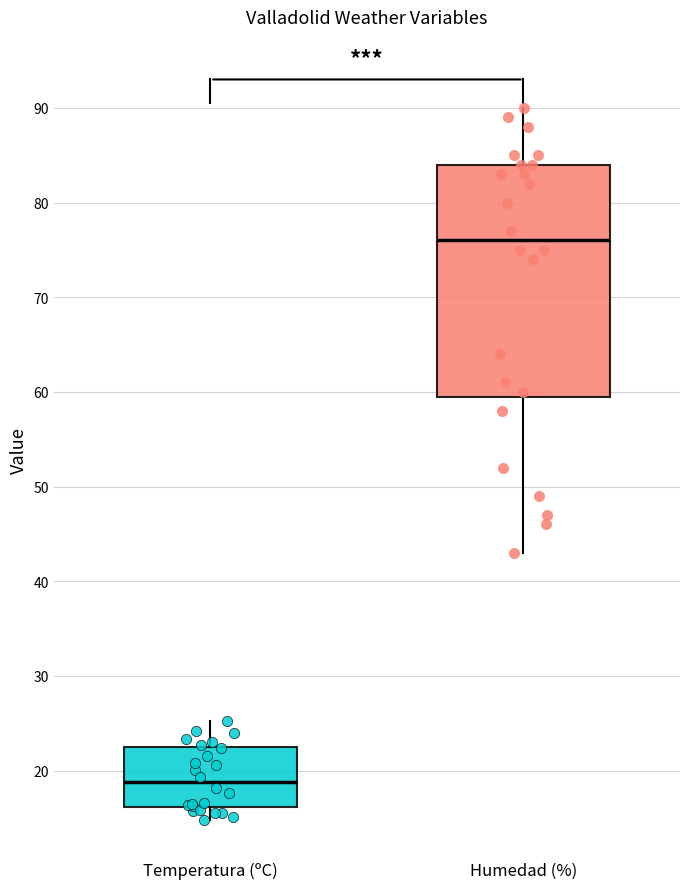

Reading left to right, read every box against the y-axis: the position of its median line, the range the box covers, and the ends of its whiskers. The values are not printed on the chart, so give them approximately, as read against the axis.

Temperatura (ºC): median 19, box 16 to 22, whiskers 15 to 25
Humedad (%): median 76, box 60 to 84, whiskers 43 to 90